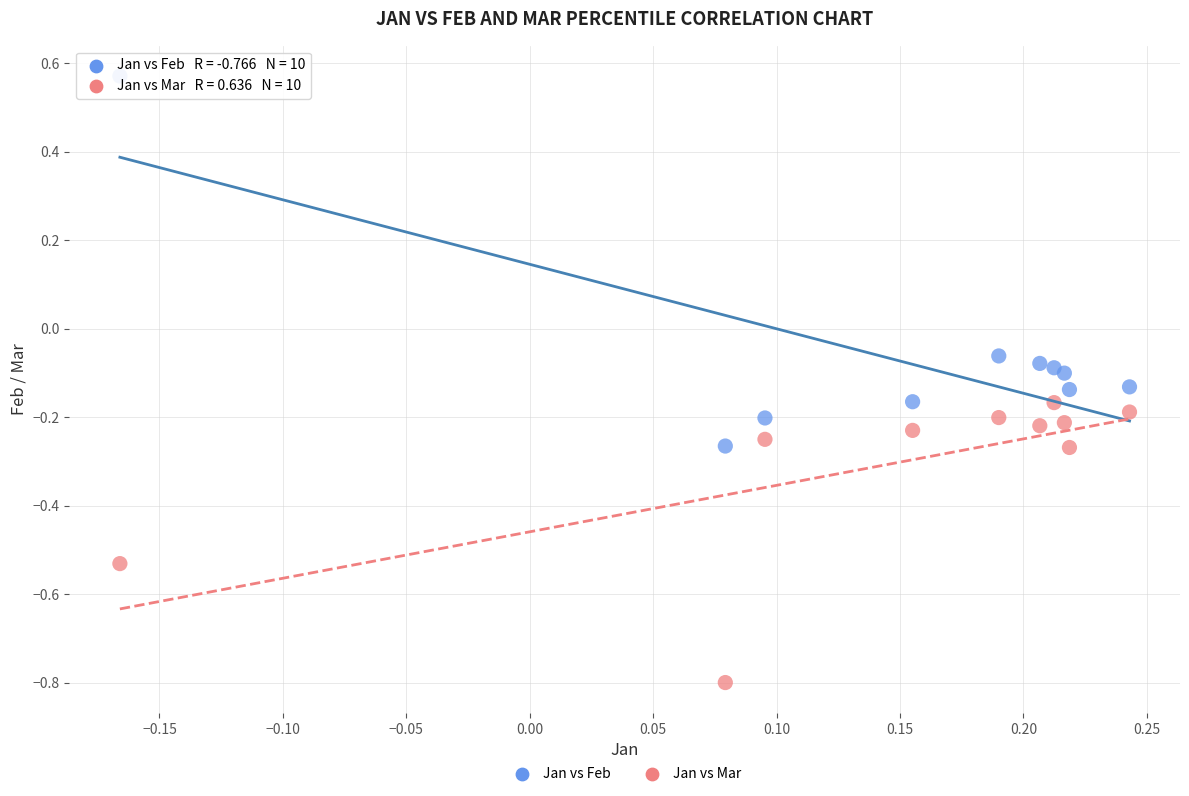

Which series contains the lowest Y value?

Jan vs Mar